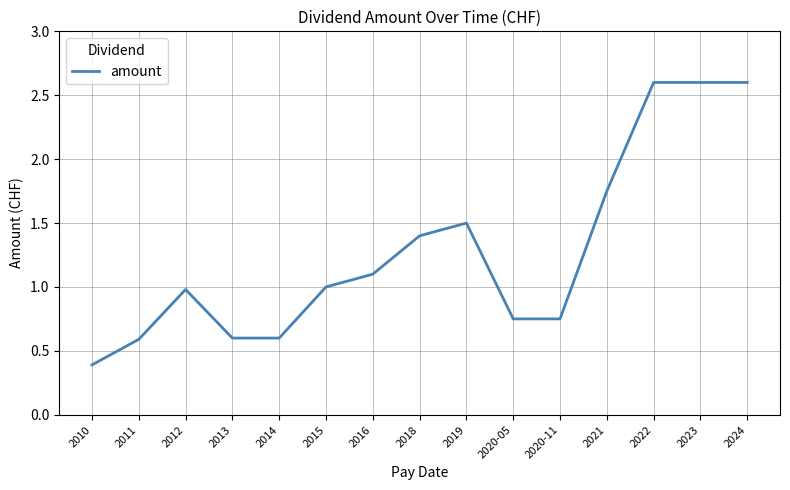

Between 2011 and 2018, which is larger?

2018